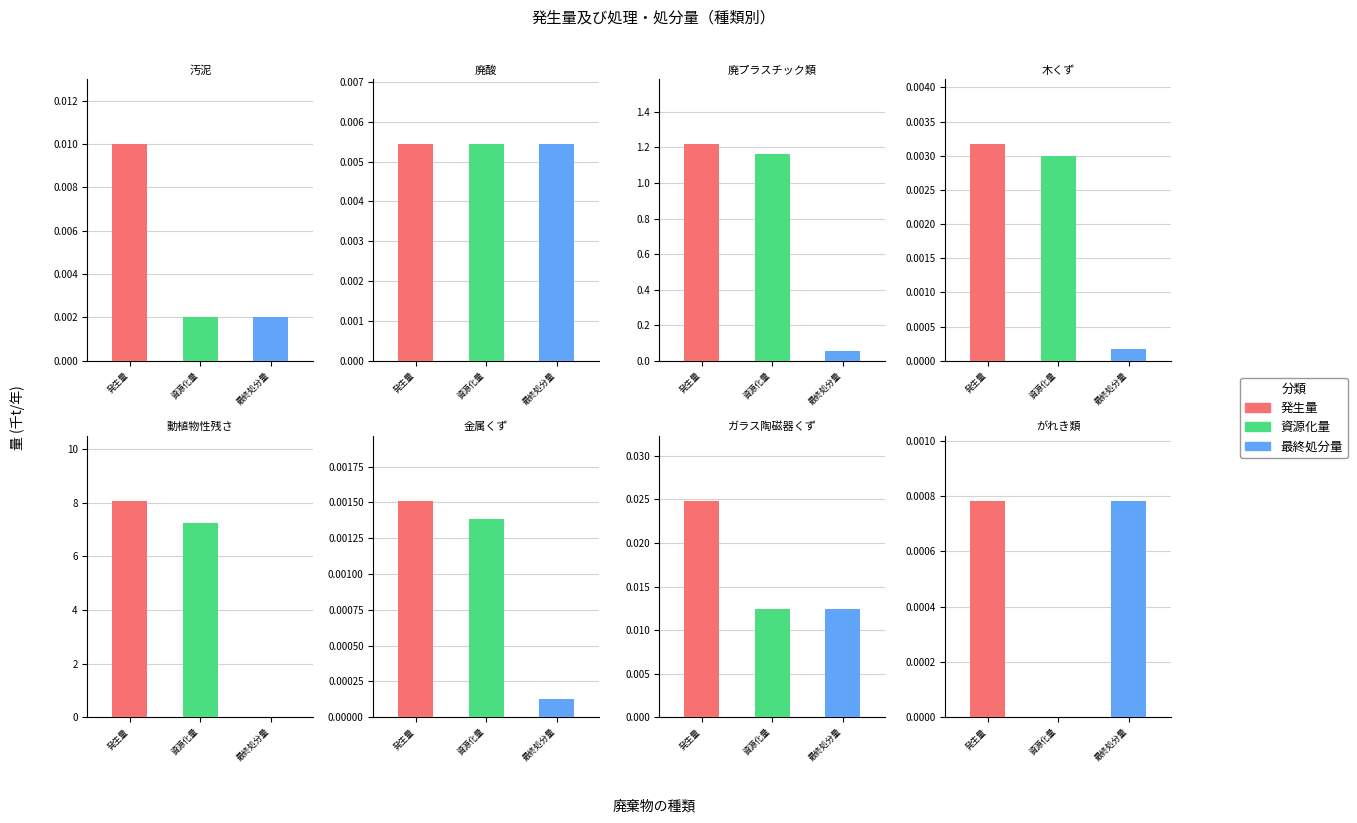

What is the average value of the 発生量 series?

1.2